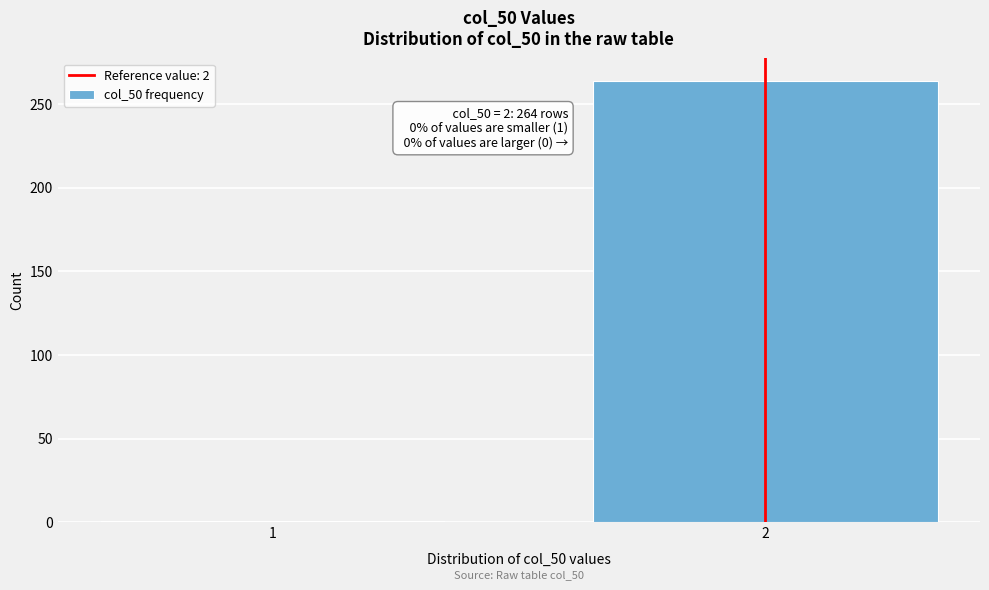

Reading left to right, extract all data points from this chart.

1=1	2=264